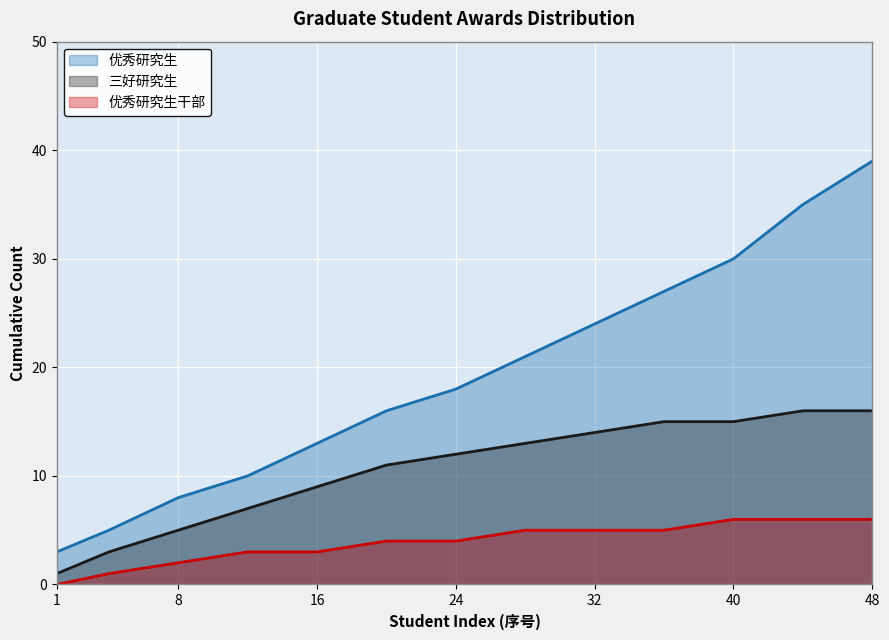

The value of 优秀研究生 at 32 is 32. True or false?

False